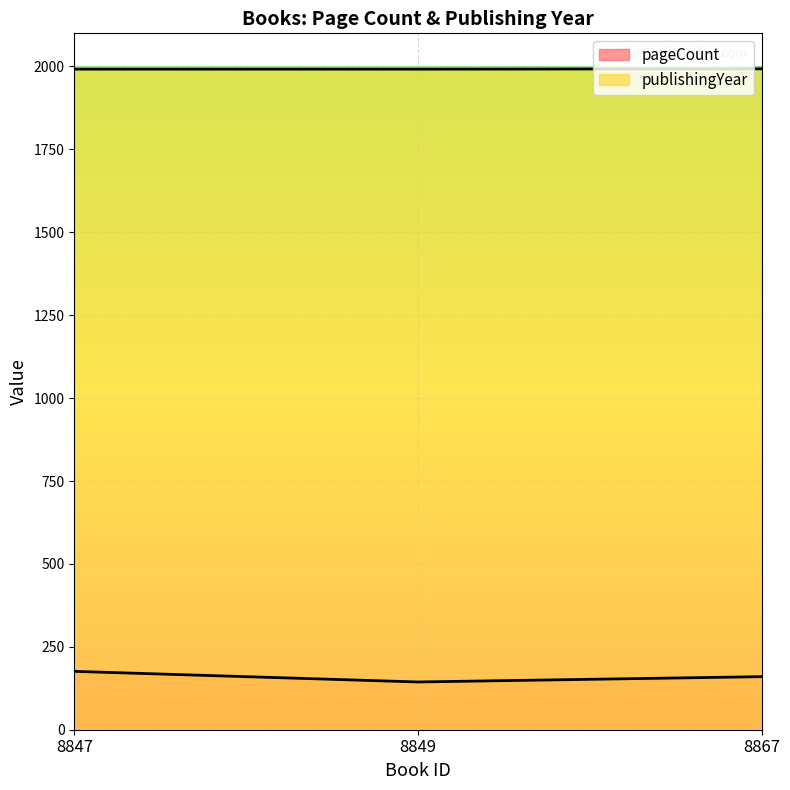

How many publishingYear values are between 1992 and 1993?

3